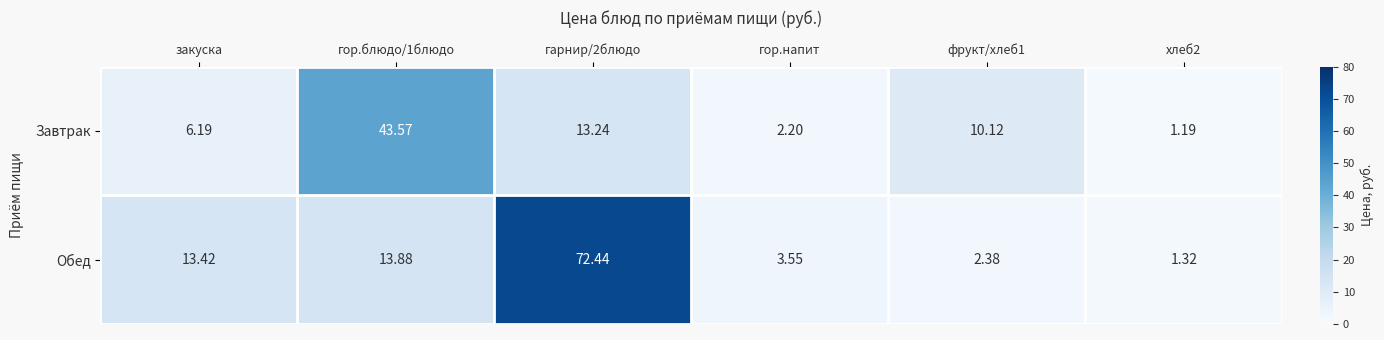

Which series changed the most between гарнир/2блюдо and фрукт/хлеб1?

Обед